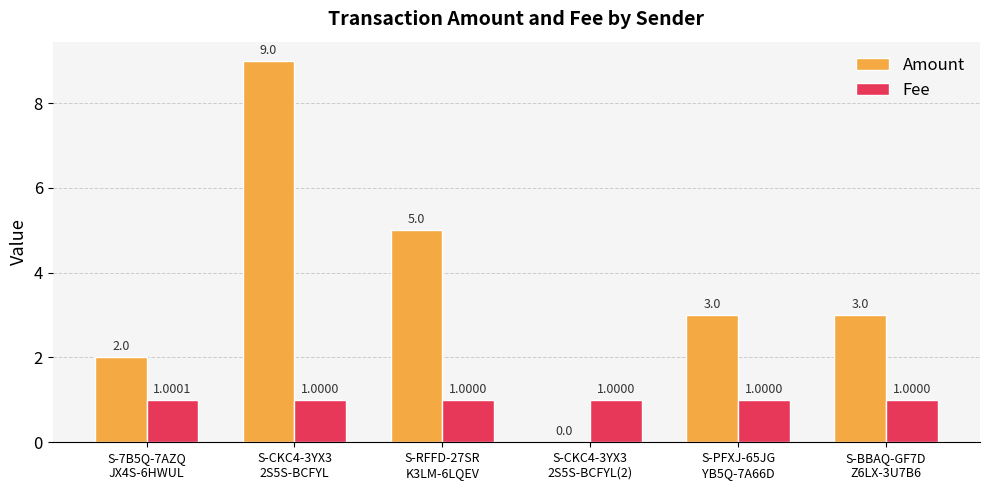

How many groups of bars are there?

6